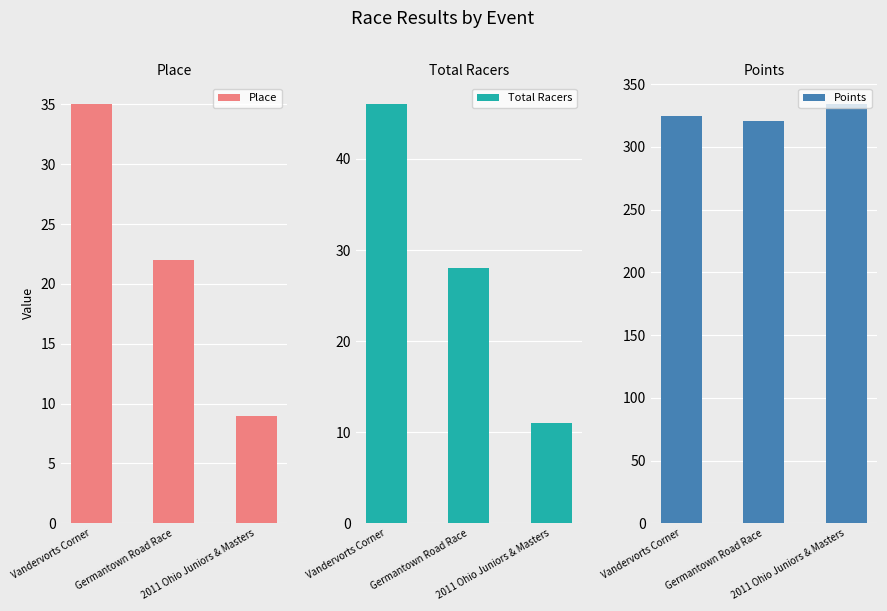

How many bars are there in each group?

3